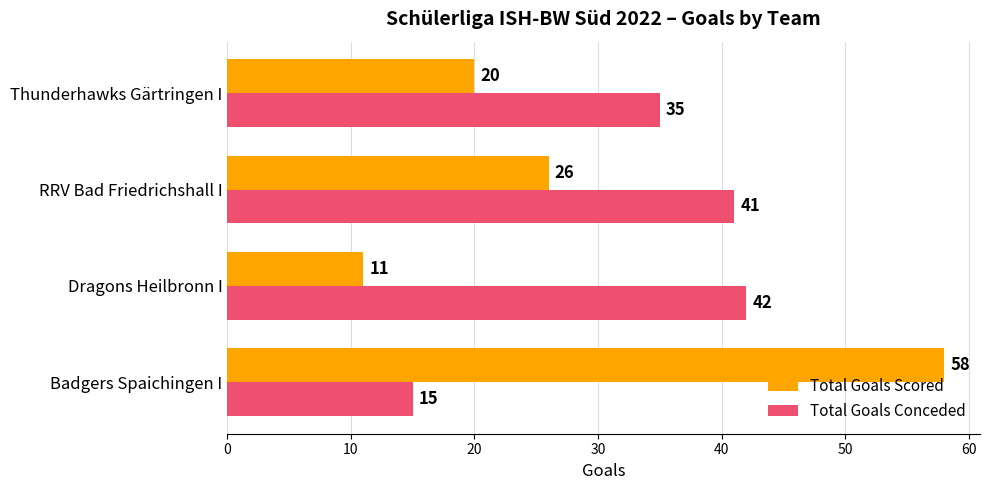

List the series in order of their peak value, lowest first.

Total Goals Conceded, Total Goals Scored